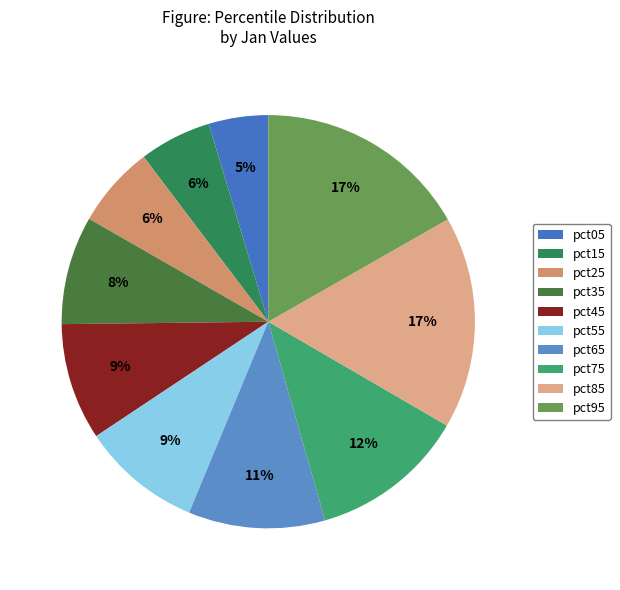

Does pct65 account for over 50% of the chart?

No